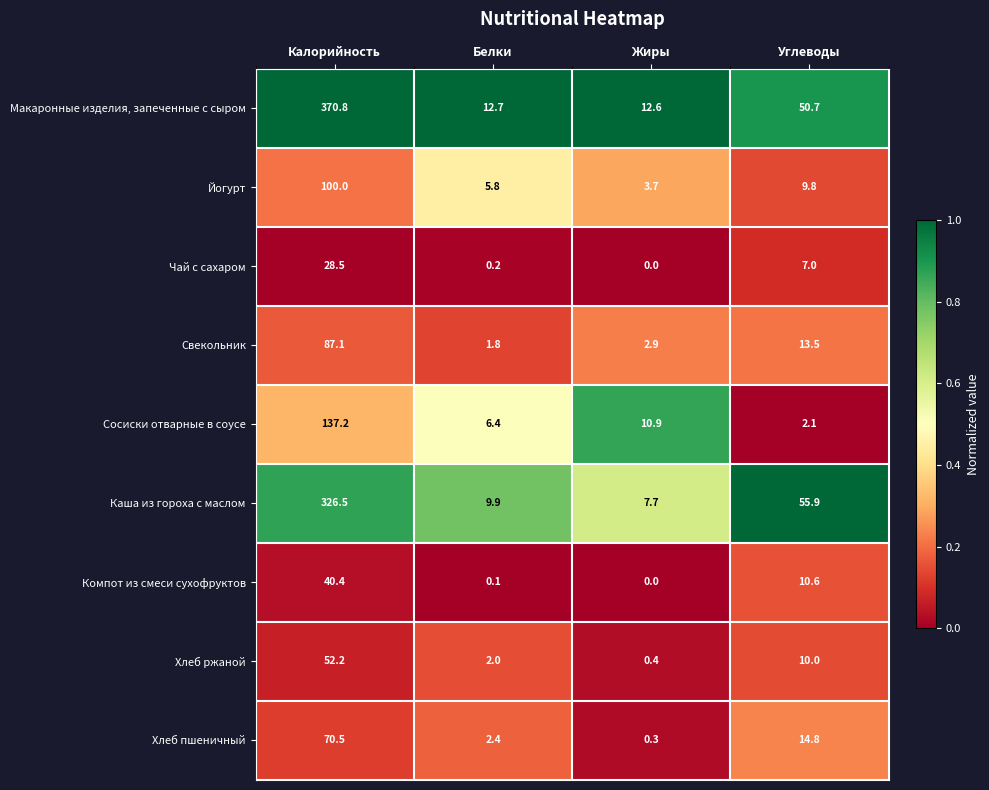

What is the greatest value displayed?

370.8